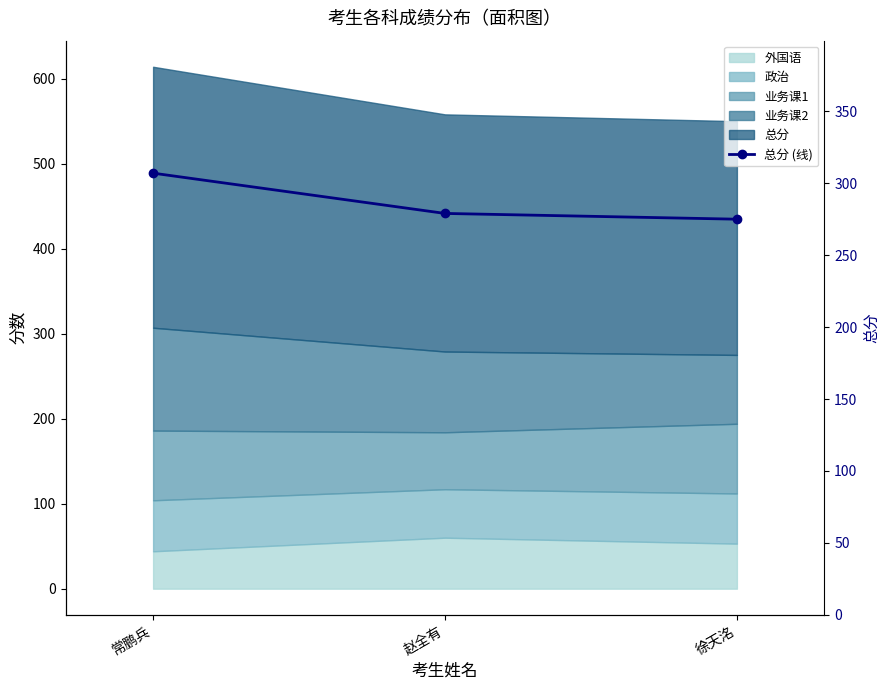

Approximately how many times larger is the value at 徐天洺 compared to 赵全有?

1.0